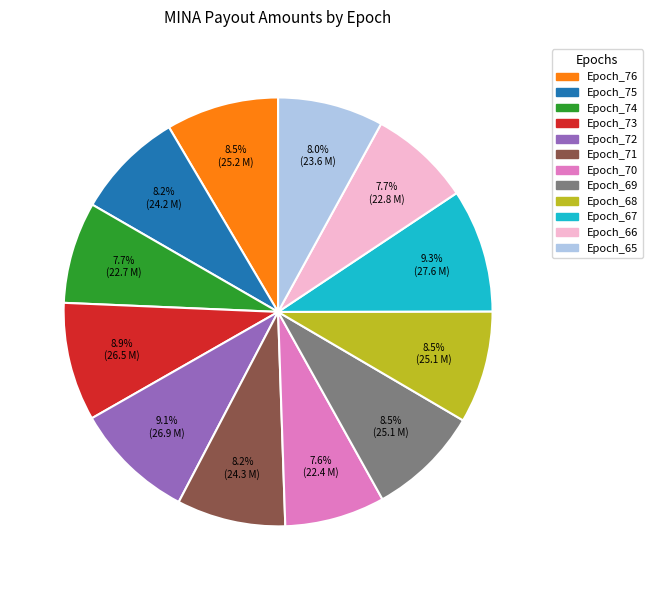

To the nearest percent, what is the combined percentage of Epoch_73 and Epoch_75?

17%